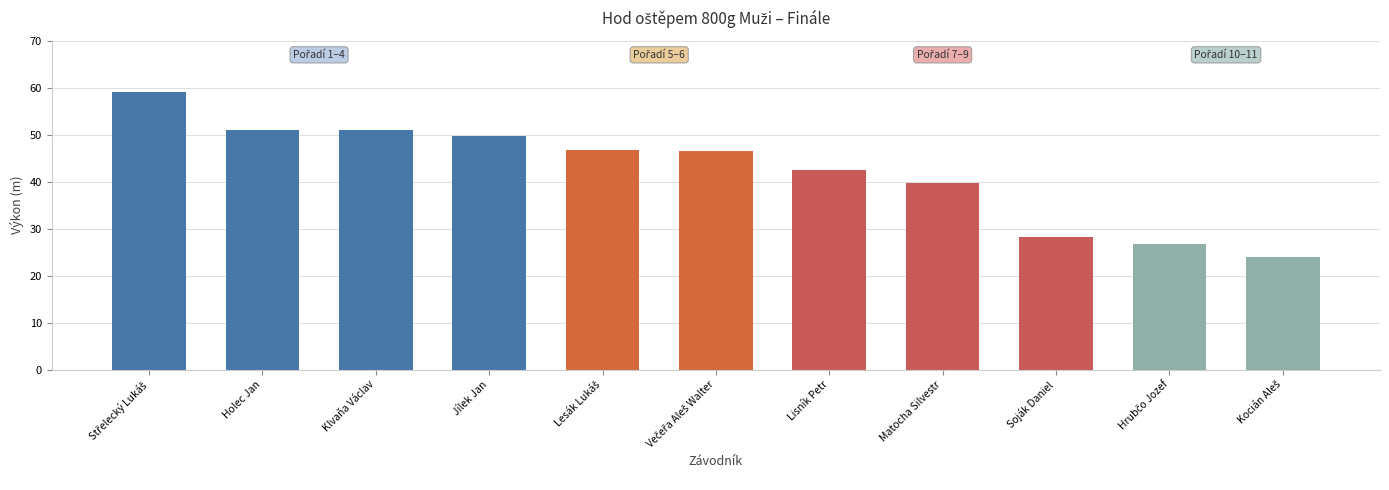

What is the difference between the second highest and second lowest values?

24.5